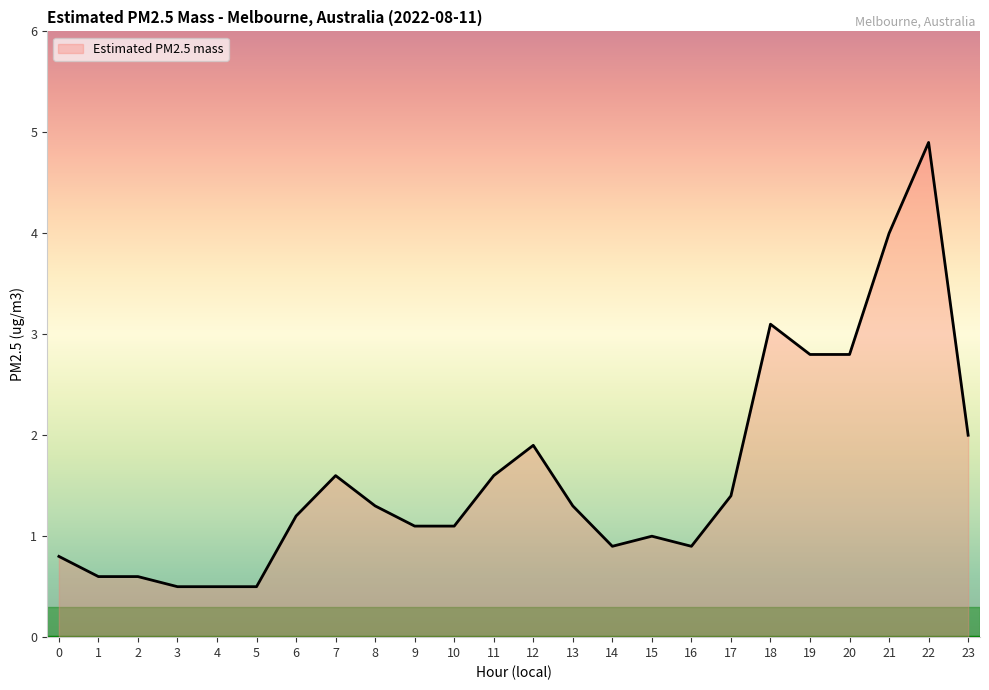

How many lines are shown in the chart?

1